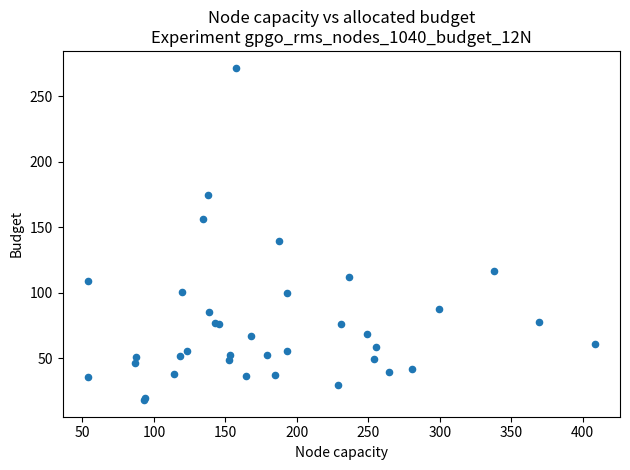

What Y value in the scatter plot is closest to 144?

139.2